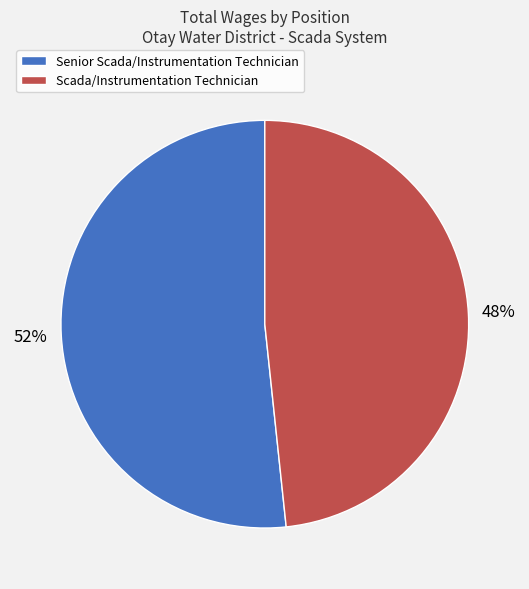

To the nearest percent, what percentage of the pie is Scada/Instrumentation Technician?

48%